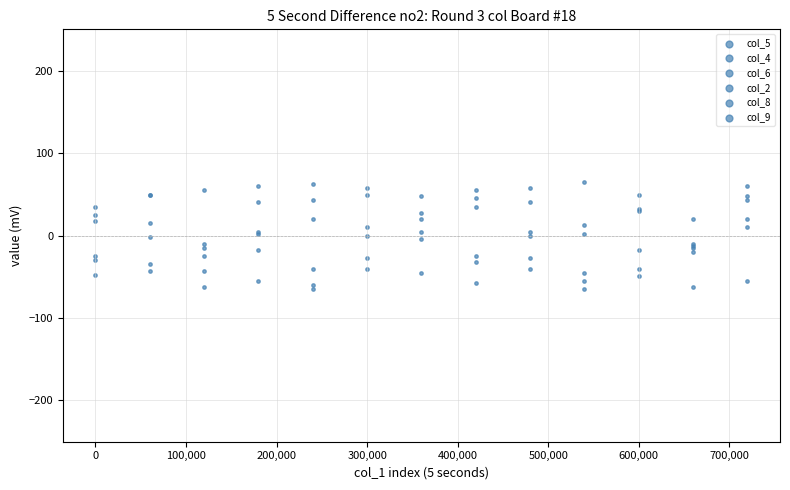

Which series reaches the minimum Y coordinate?

col_5